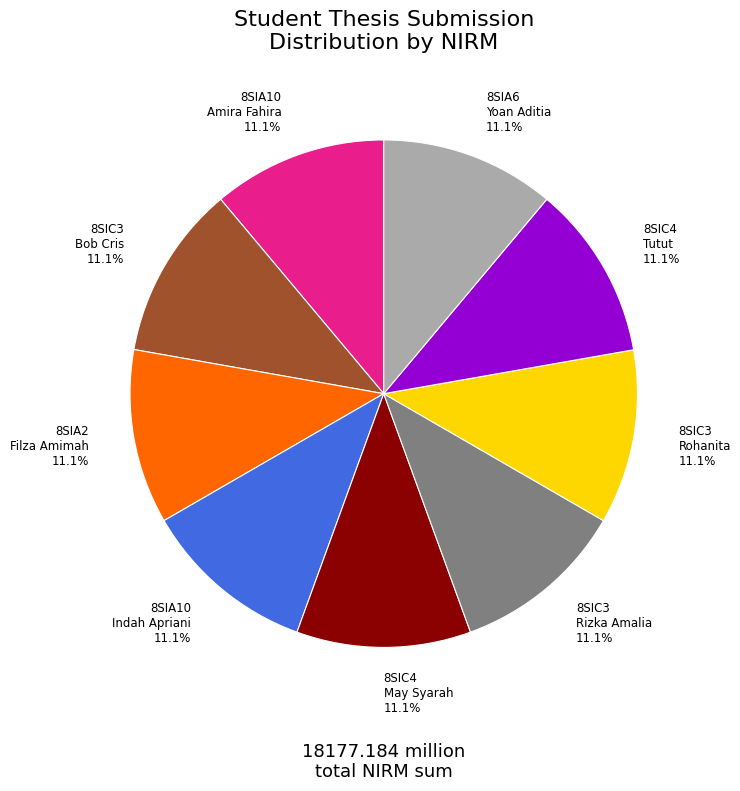

How many slices are in this pie chart?

9